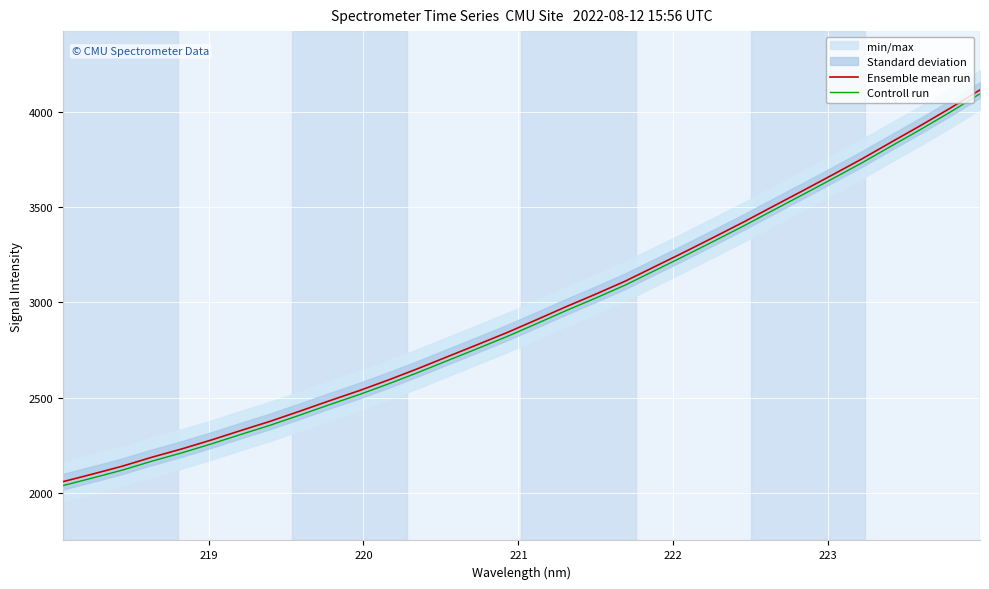

Reading right to left, what are all the values shown in this chart?

Ensemble mean run: 4113.7	4018.5	3927.7	3840.0	3751.4	3667.5	3584.7	3503.1	3420.7	3341.6	3263.4	3187.2	3111.0	3042.8	2977.0	2908.5	2841.1	2777.9	2715.6	2653.0	2593.1	2536.4	2483.7	2429.1	2376.2	2327.3	2277.6	2230.6	2187.5	2140.5	2099.4	2059.6
Controll run: 4093.2	3998.0	3907.1	3819.4	3730.9	3647.0	3564.2	3482.5	3400.2	3321.0	3242.9	3166.7	3090.5	3022.3	2956.5	2887.9	2820.5	2757.3	2695.0	2632.4	2572.5	2515.8	2463.1	2408.6	2355.6	2306.8	2257.0	2210.1	2167.0	2120.0	2078.9	2039.0